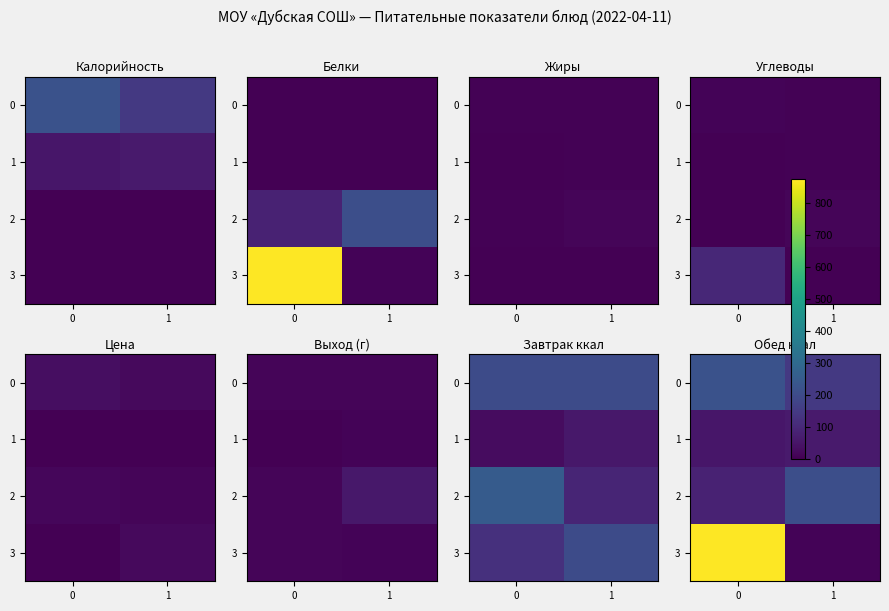

What is the minimum value shown in the chart?

9.0